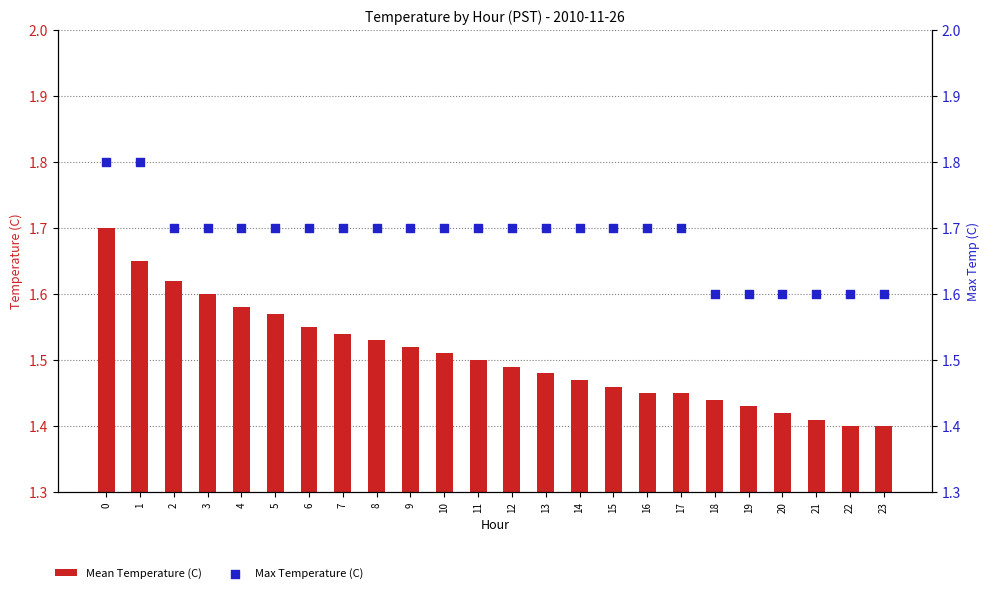

Which series has the largest total across all categories?

Max Temperature (C)